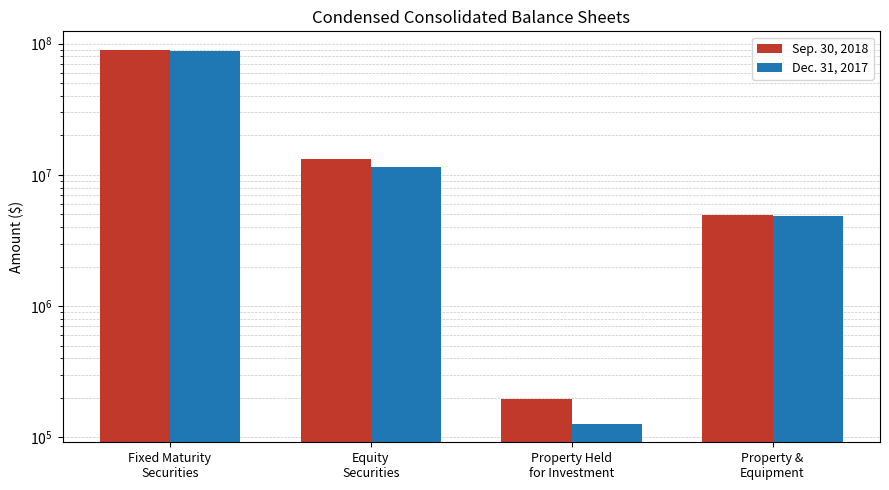

How many bars are there in total?

8